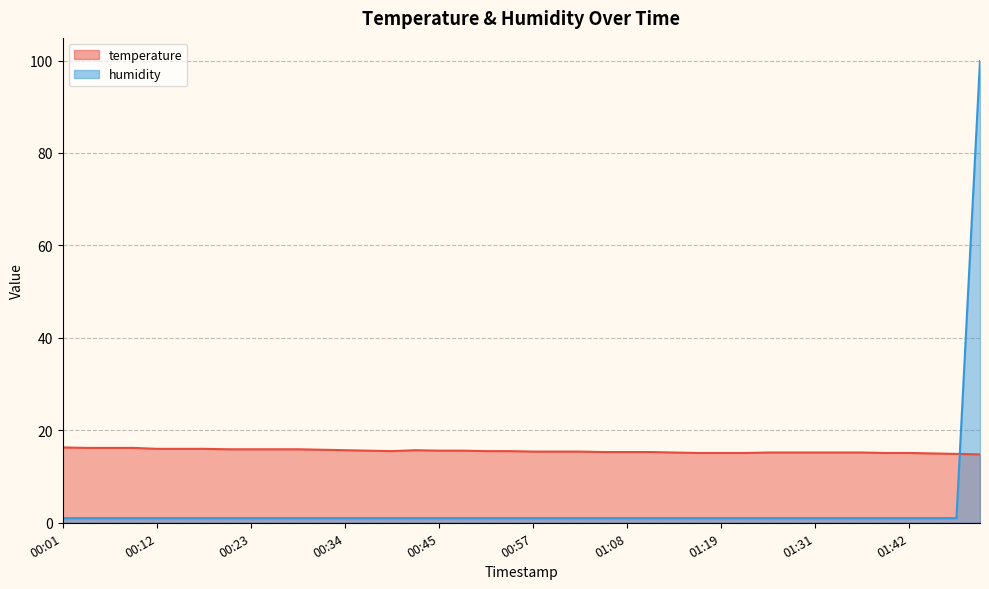

Which category has the highest value in the temperature series?

00:01